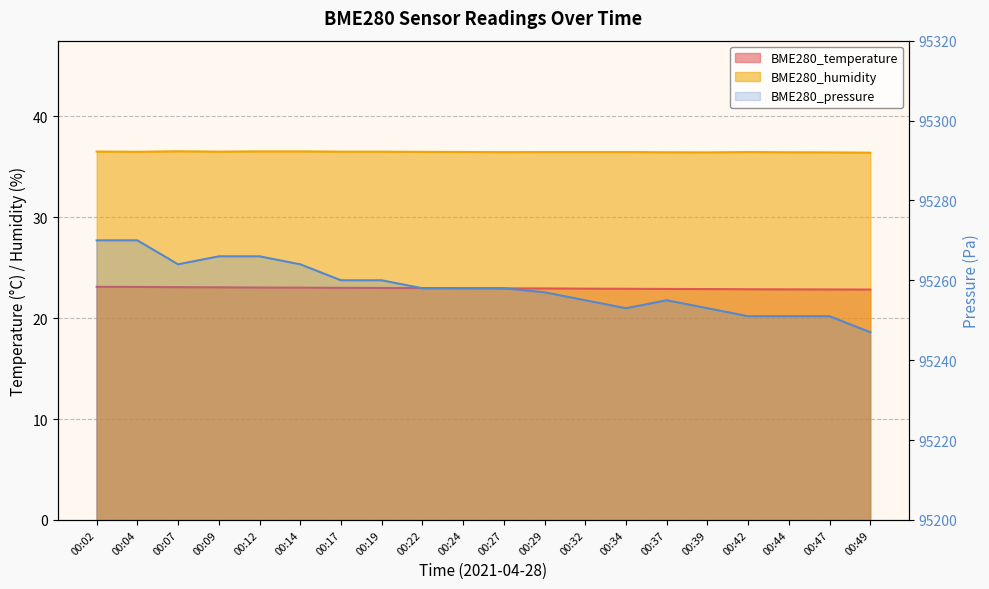

Where is BME280_humidity nearest to the value 36?

00:49